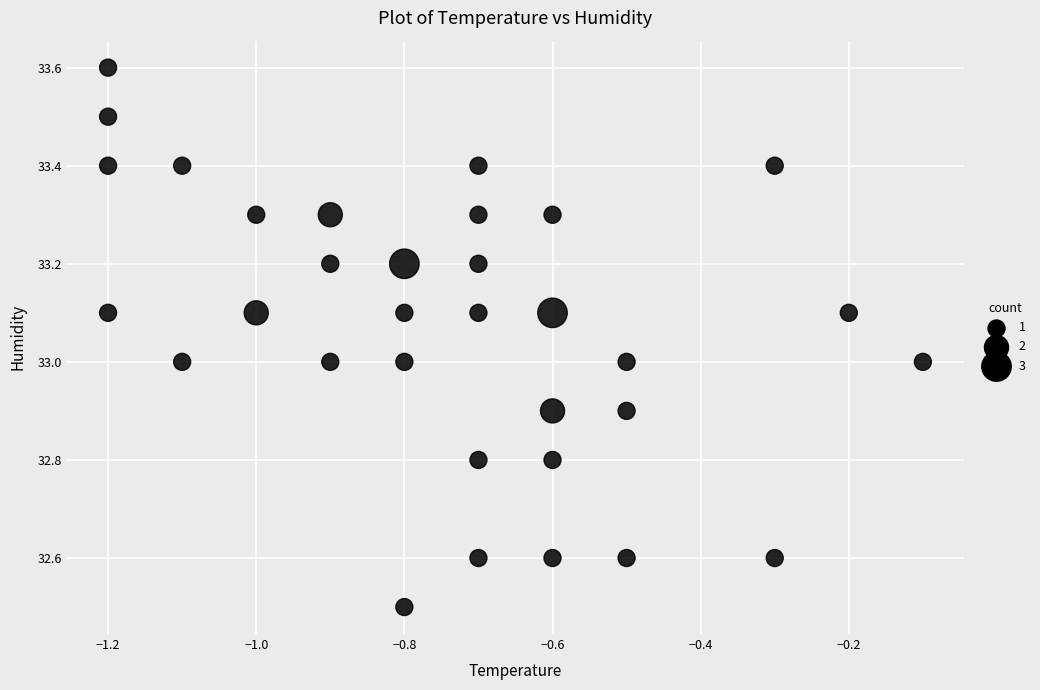

What is the range of X values (max minus min)?

1.1